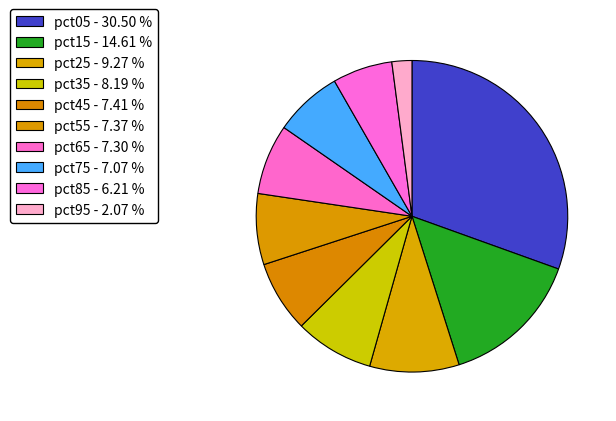

What is the ratio of the value at pct45 to the value at pct25?

0.8